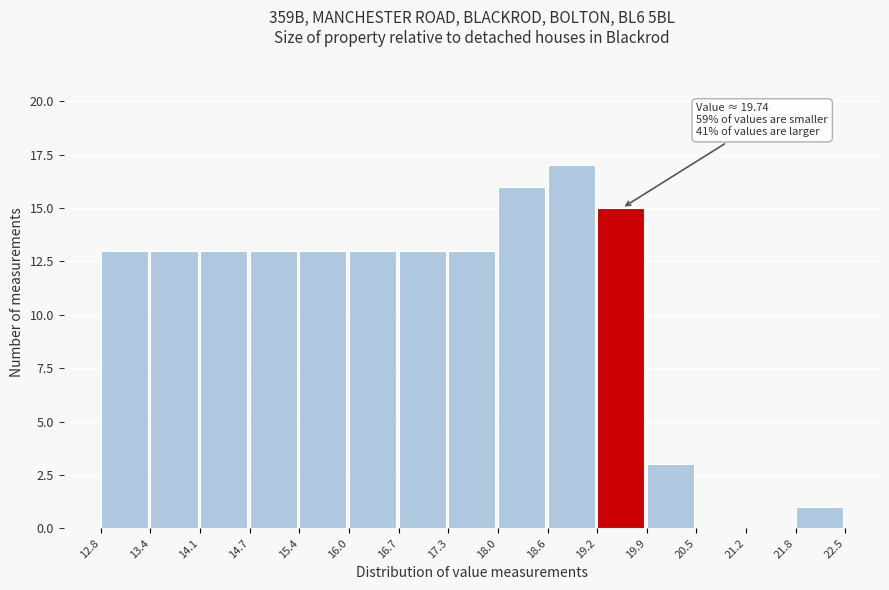

Over which range of the x-axis is the bar tallest?

18.6 to 19.2